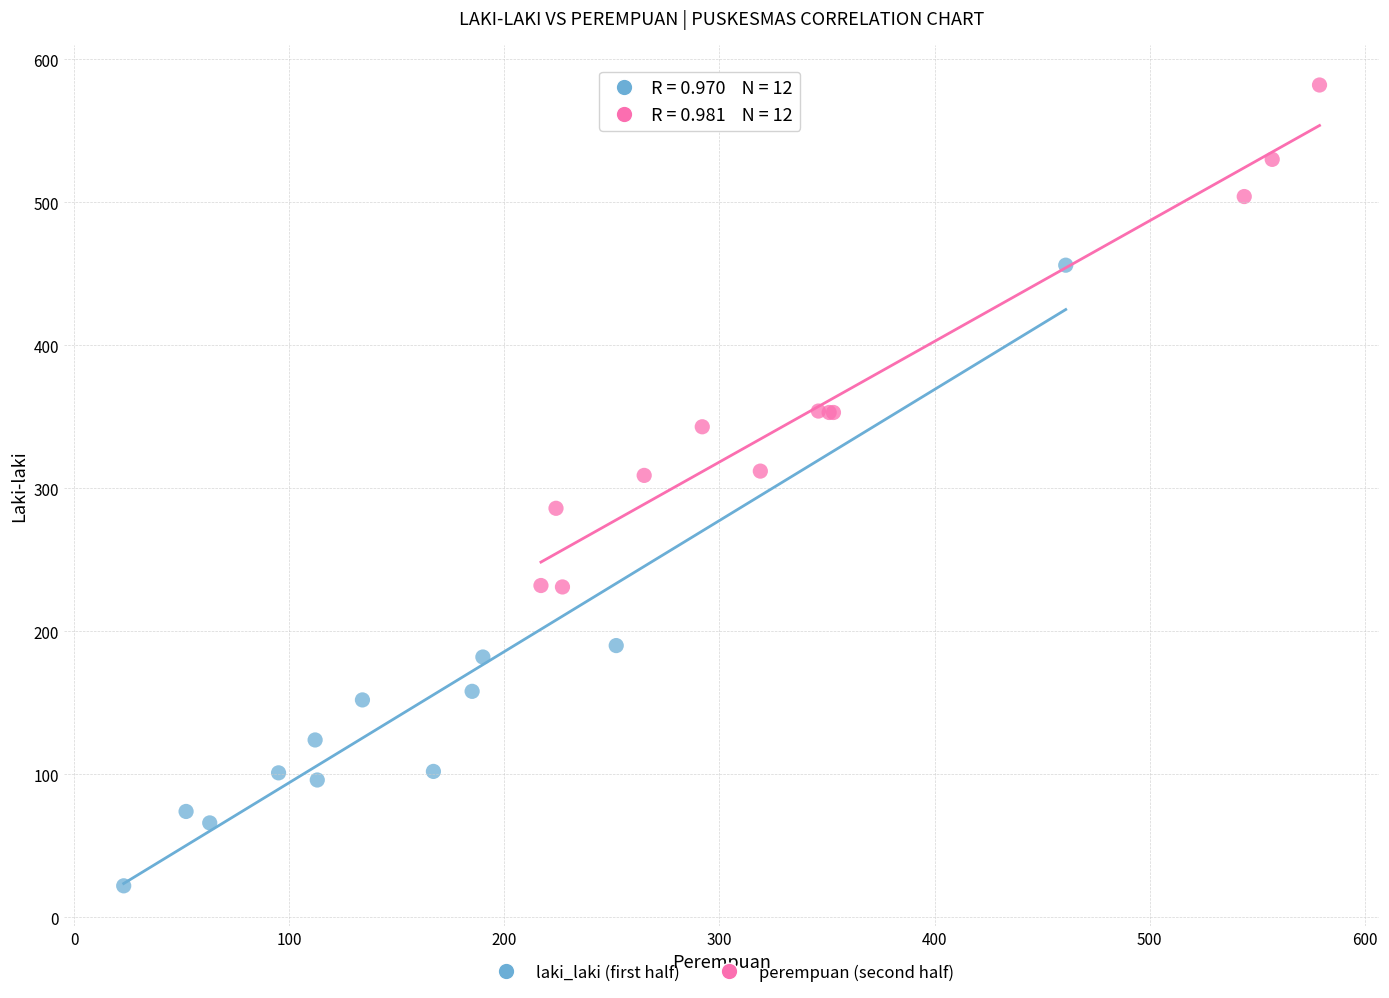

Which series reaches the minimum Y coordinate?

laki_laki (first half)